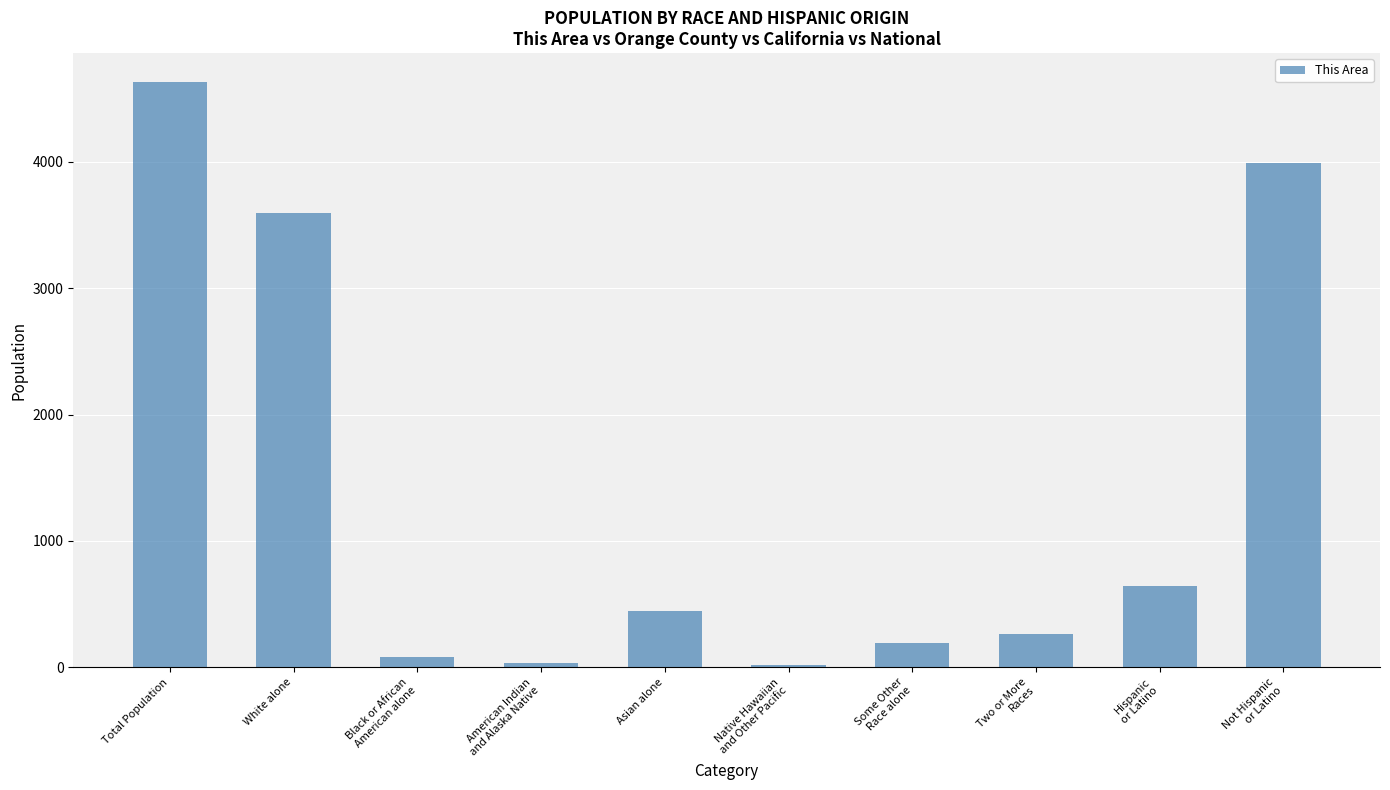

What is the change in value from Black or African
American alone to American Indian
and Alaska Native?

-49